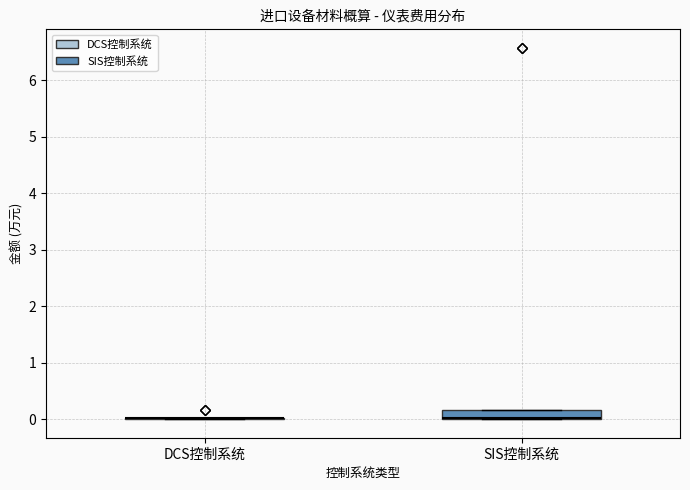

Reading left to right, transcribe this box plot: for each box, give where its median line is, the range the box spans, and where its two whiskers end, as read against the y-axis. The values are not printed on the chart, so give them approximately, as read against the axis.

DCS控制系统: box collapsed to a line at 0.0, whiskers 0.0 to 0.0
SIS控制系统: median 0.0 (drawn on the box's lower edge), box 0.0 to 0.2, whiskers 0.0 to 0.2